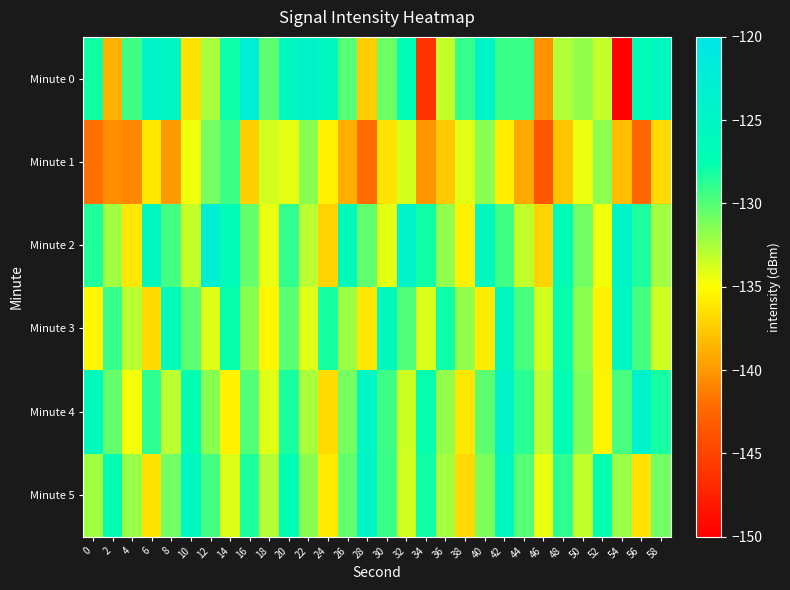

Rank the series by their maximum value, from lowest to highest.

Minute 1, Minute 3, Minute 5, Minute 4, Minute 2, Minute 0